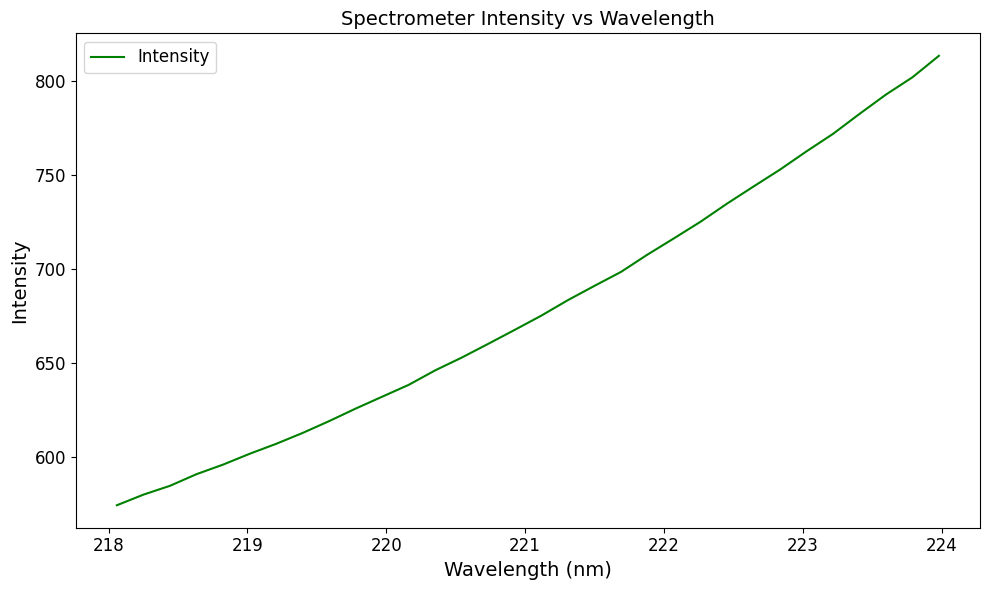

What is the difference between the second highest and second lowest values?

221.6